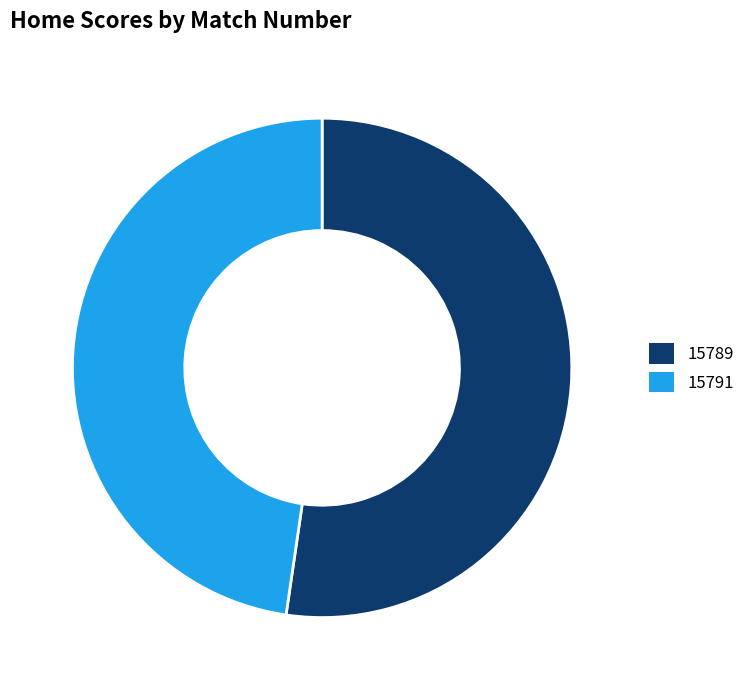

Rank the categories by value from lowest to highest.

15791, 15789